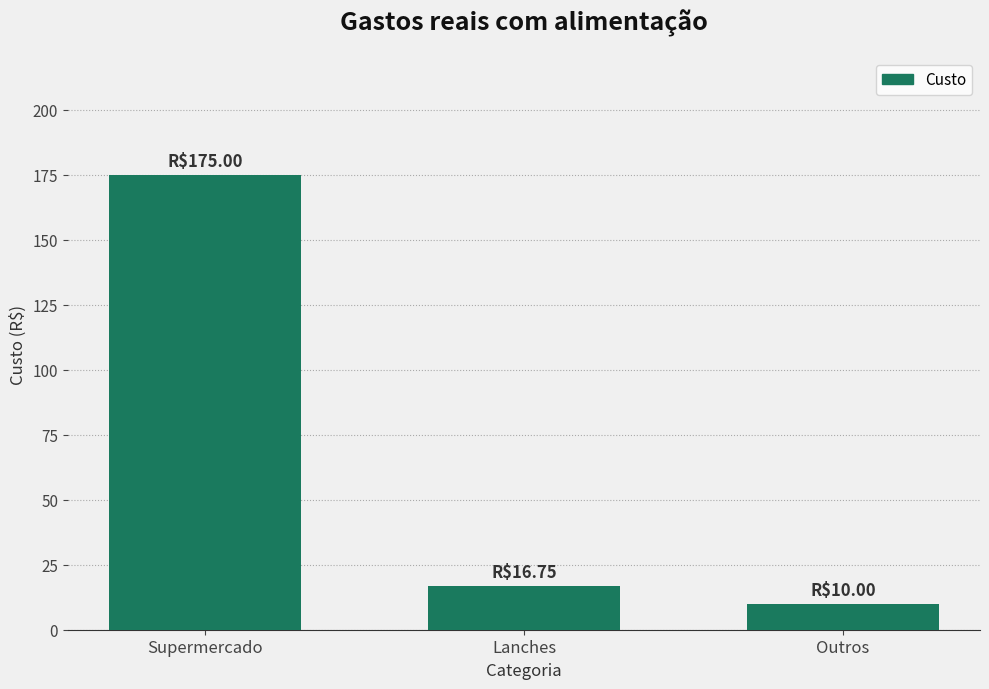

What is the difference between the maximum and minimum values?

165.0